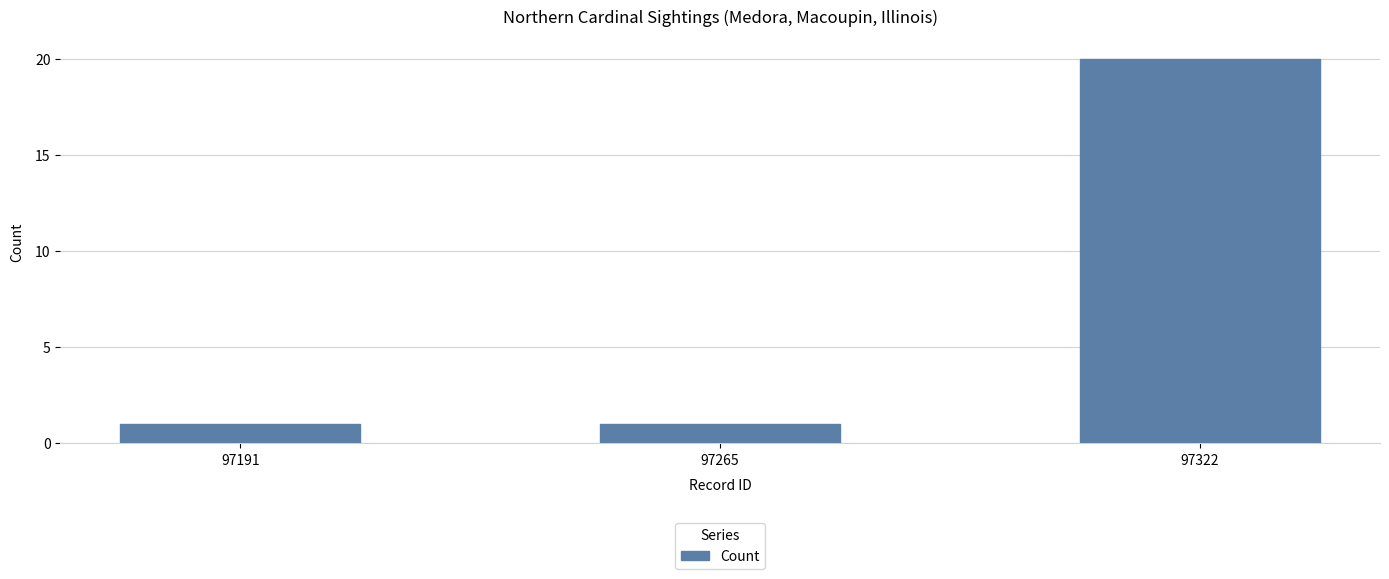

What is the sum of the values at 97191 and 97322?

21